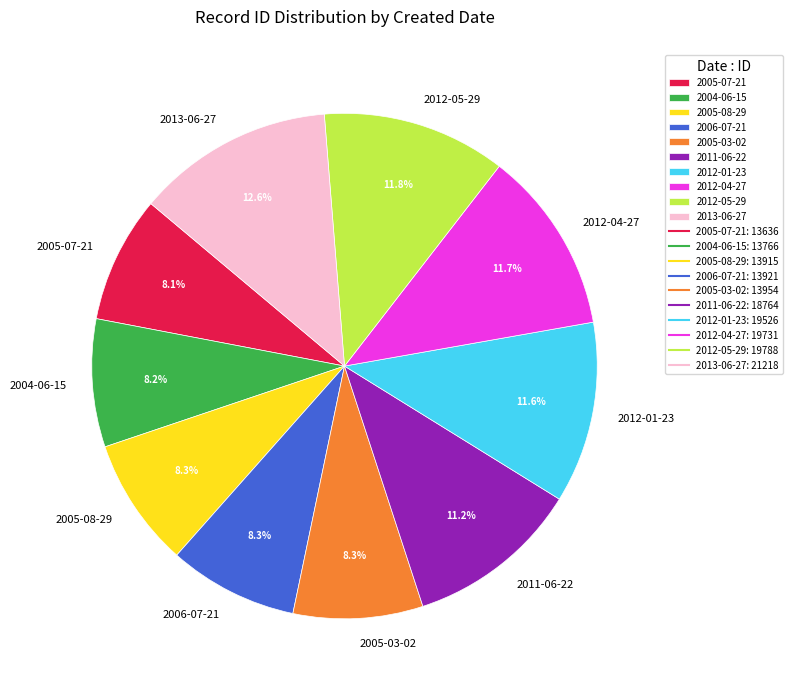

What is the largest slice in the pie chart?

2013-06-27